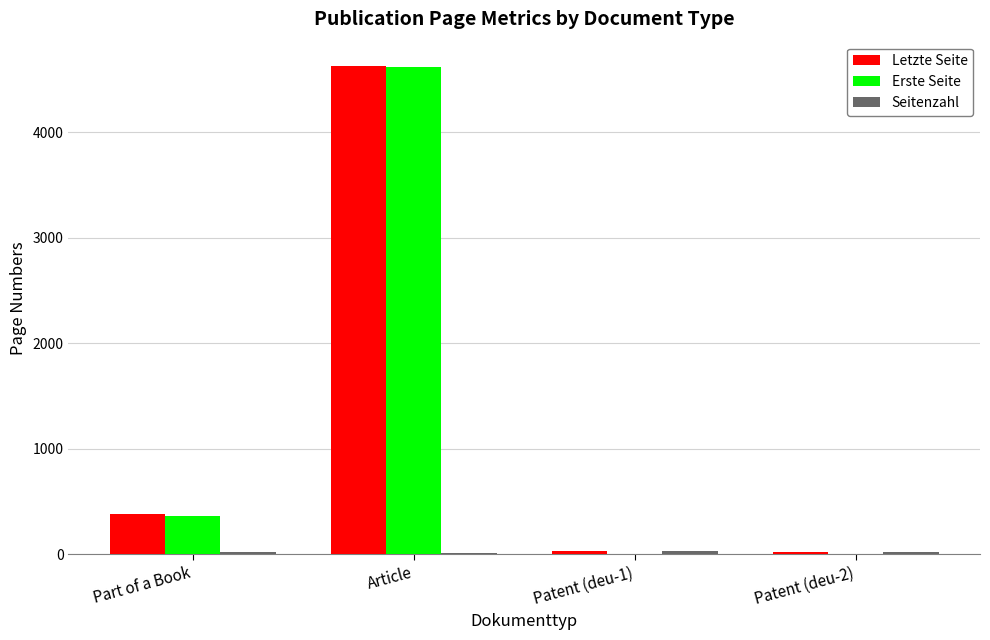

Is it true that Erste Seite equals 4622 at Article?

True